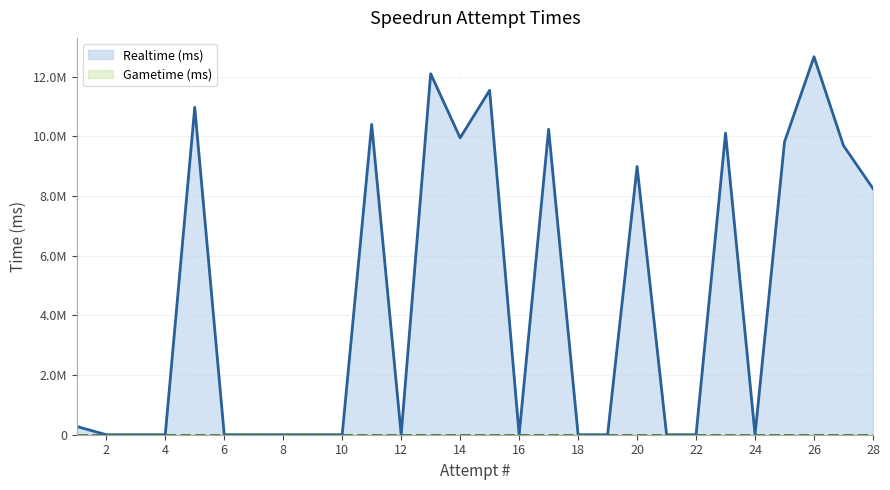

List the series in order of their peak value, lowest first.

Gametime (ms), Realtime (ms)